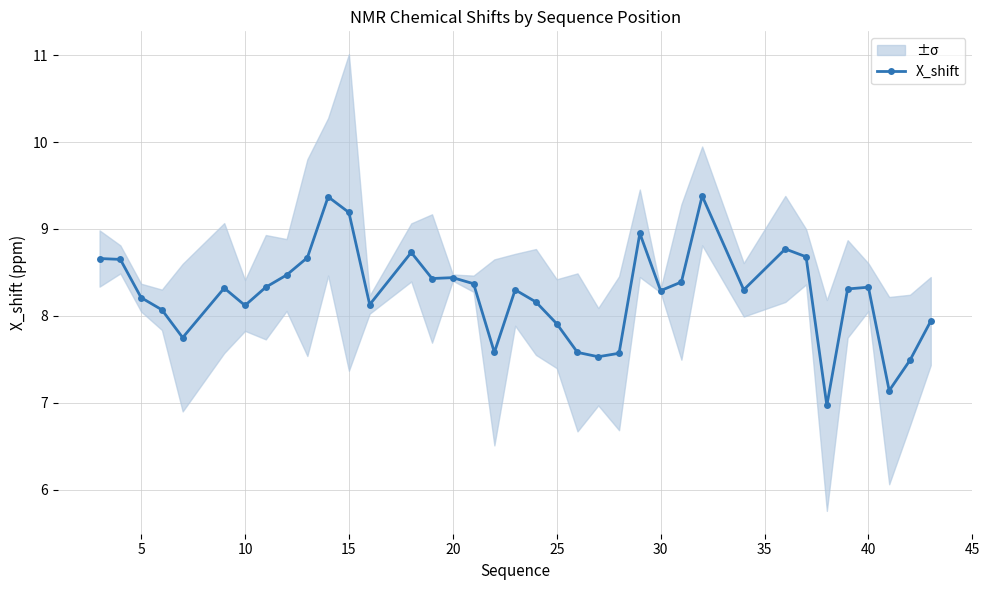

The value of X_shift at 30 is 4.2. True or false?

False